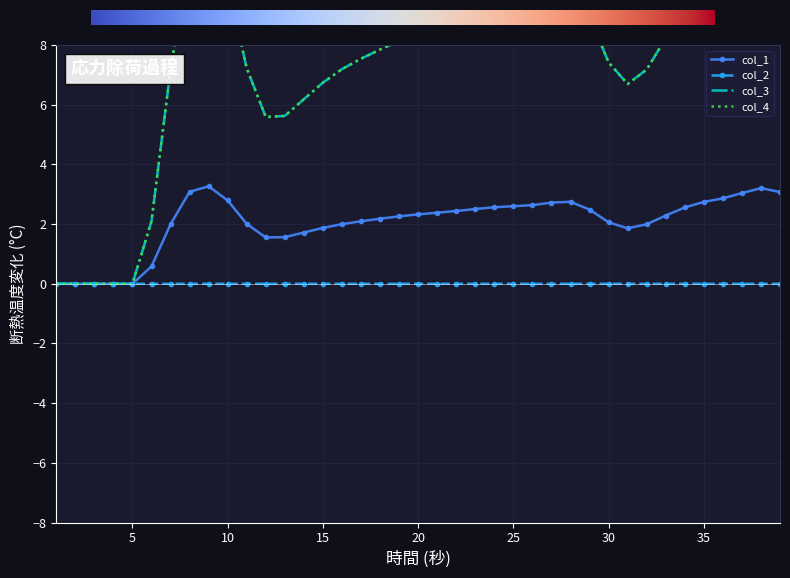

The col_1 series shows 2.6 at 25. True or false?

True